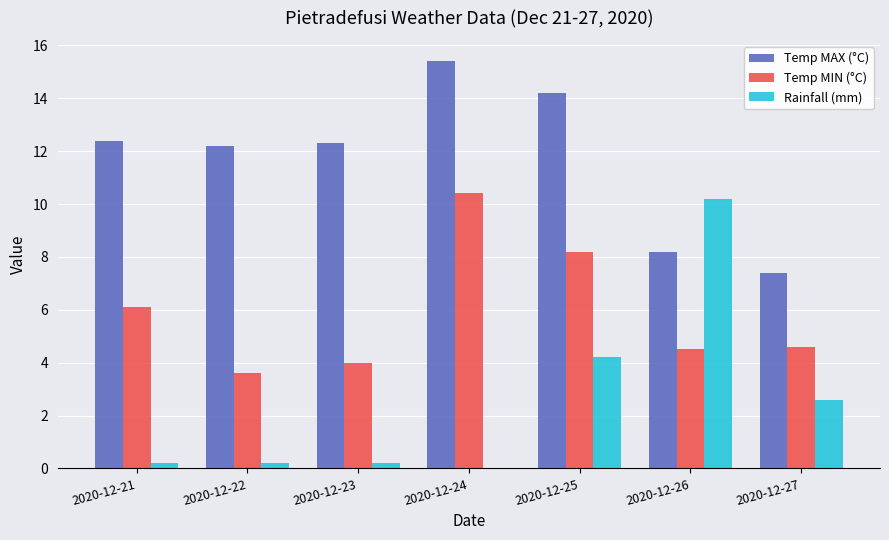

What are all the series names shown in the legend?

Temp MAX (°C), Temp MIN (°C), Rainfall (mm)